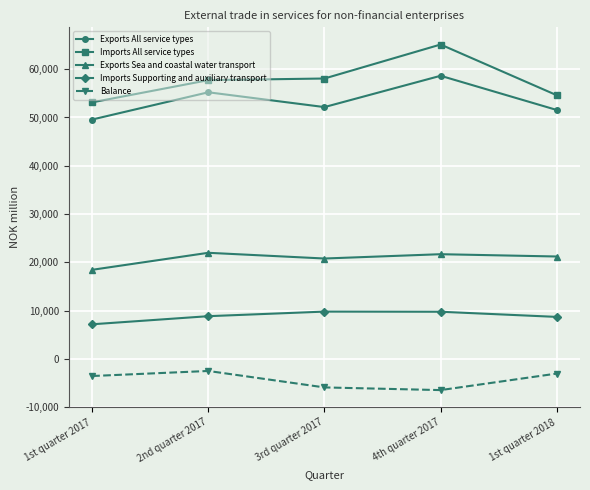

What is the label of the 1st point from the right?

1st quarter 2018